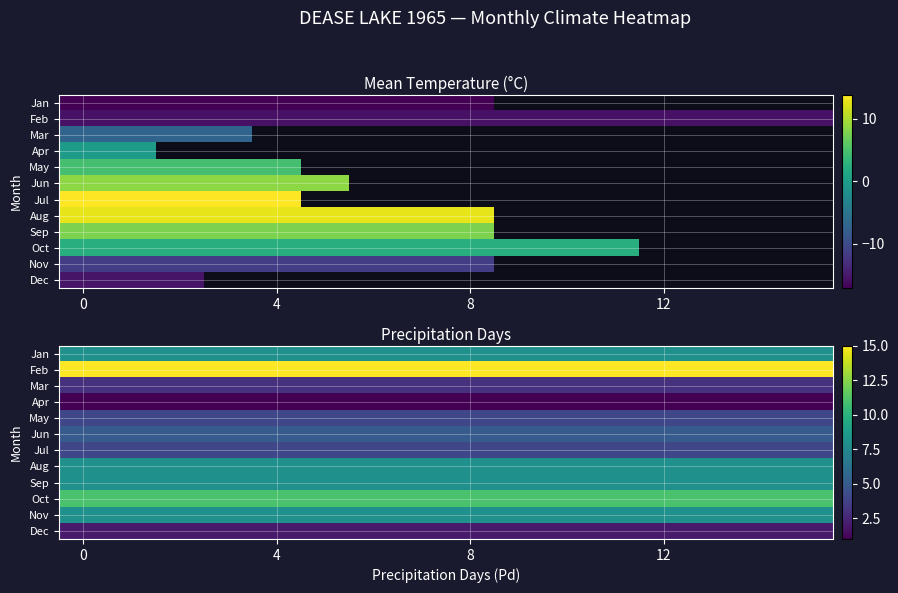

Count the number of categories in the chart.

16